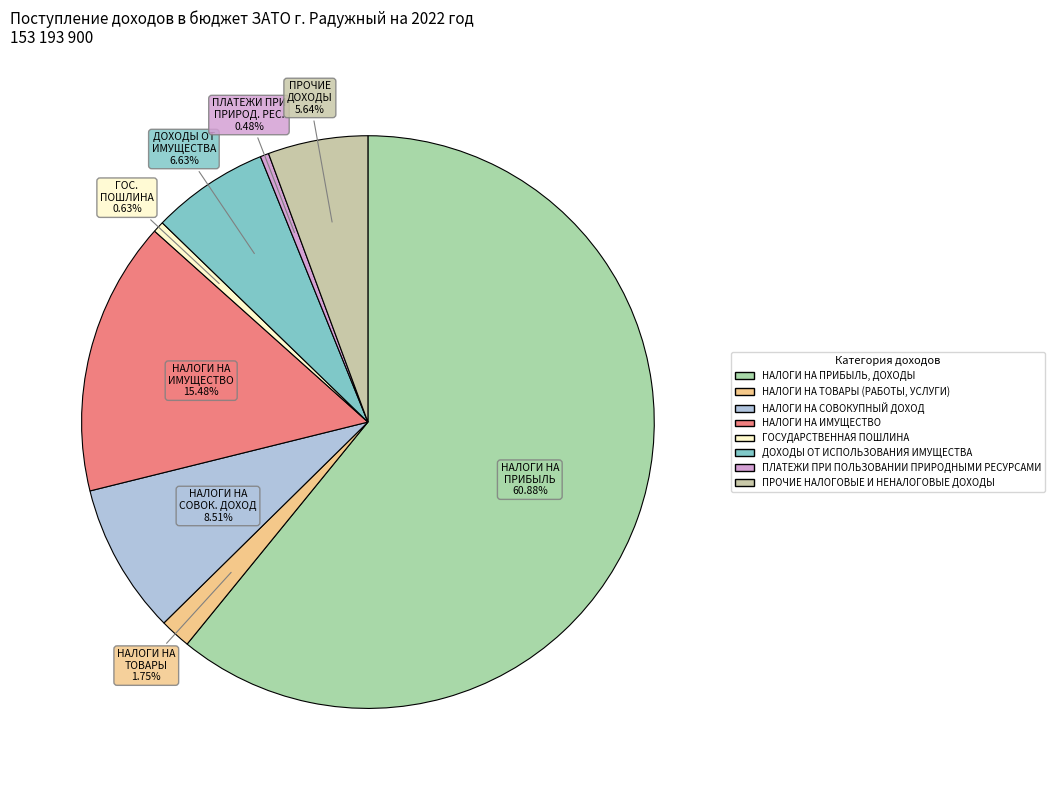

How many slices are in this pie chart?

8